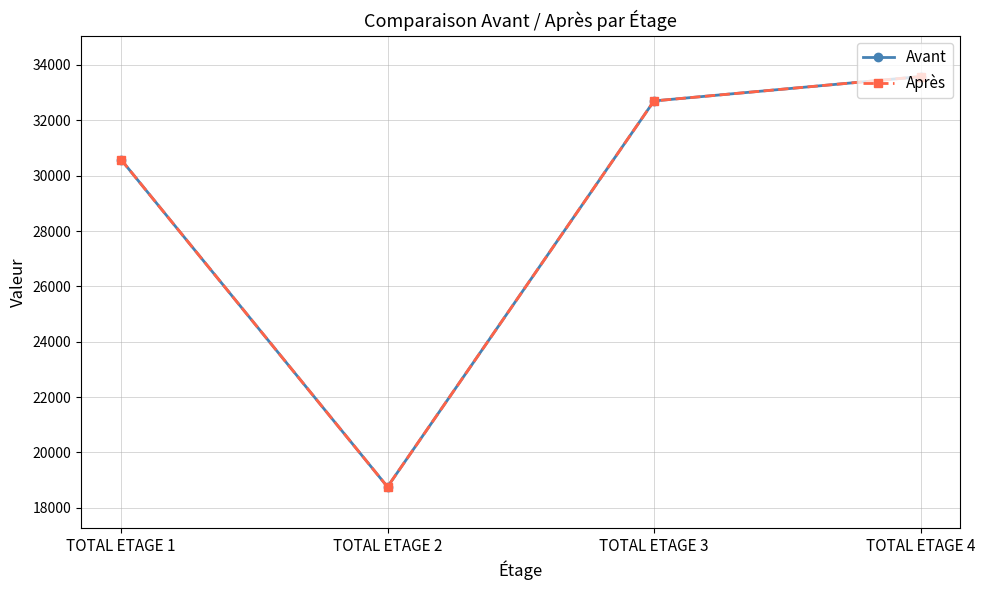

True or false: Après has more than 0 points higher than both neighbors.

False